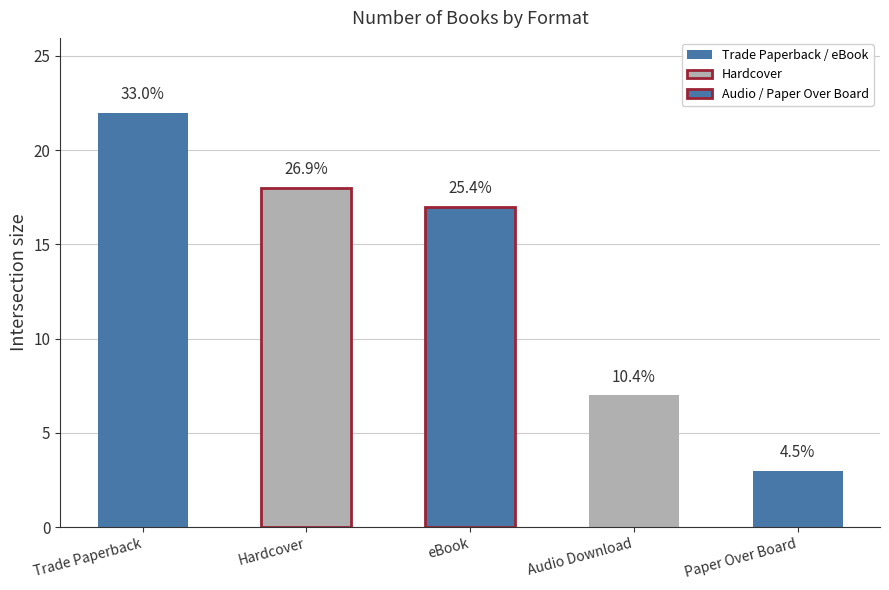

Does the chart contain any negative values?

No